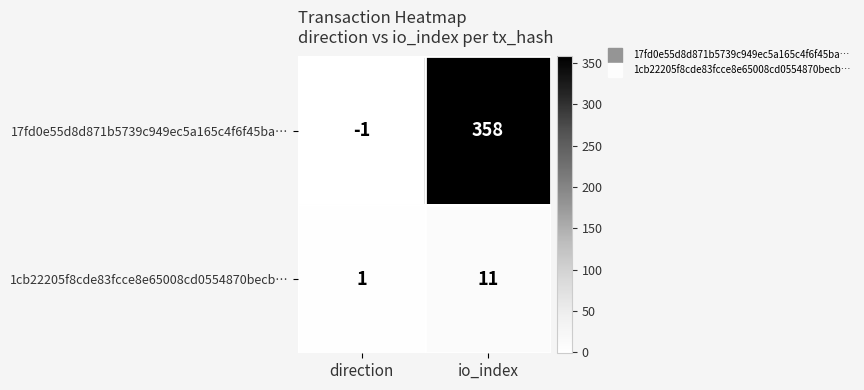

How many data points does each series have?

2